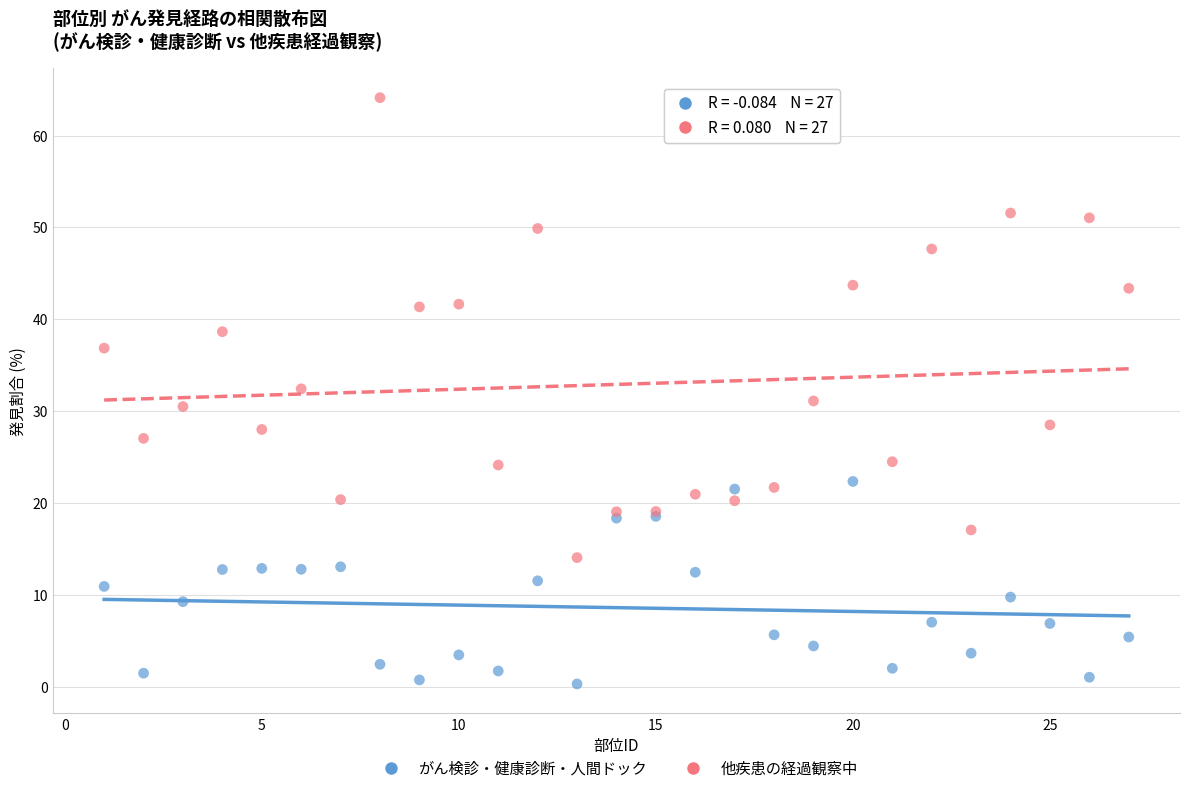

Which series reaches the maximum Y coordinate?

他疾患の経過観察中